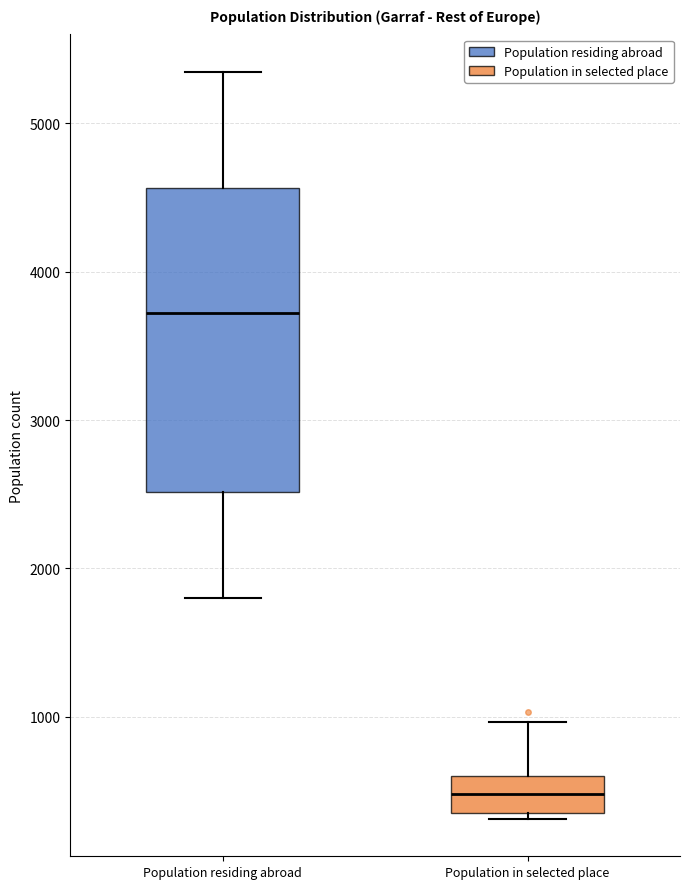

Reading left to right, transcribe this box plot: for each box, give where its median line is, the range the box spans, and where its two whiskers end, as read against the y-axis. The values are not printed on the chart, so give them approximately, as read against the axis.

Population residing abroad: median 3700, box 2500 to 4600, whiskers 1800 to 5300
Population in selected place: median 500, box 400 to 600, whiskers 300 to 1000